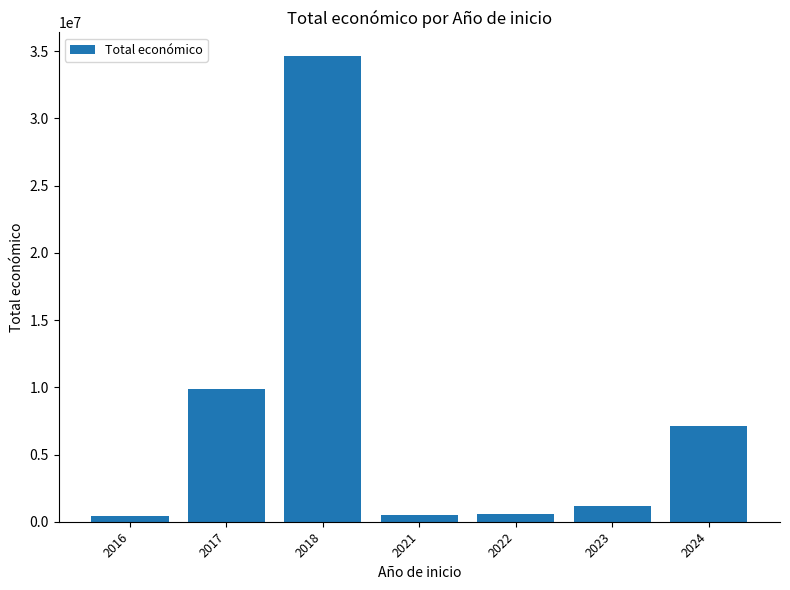

How many categories are shown in the chart?

7